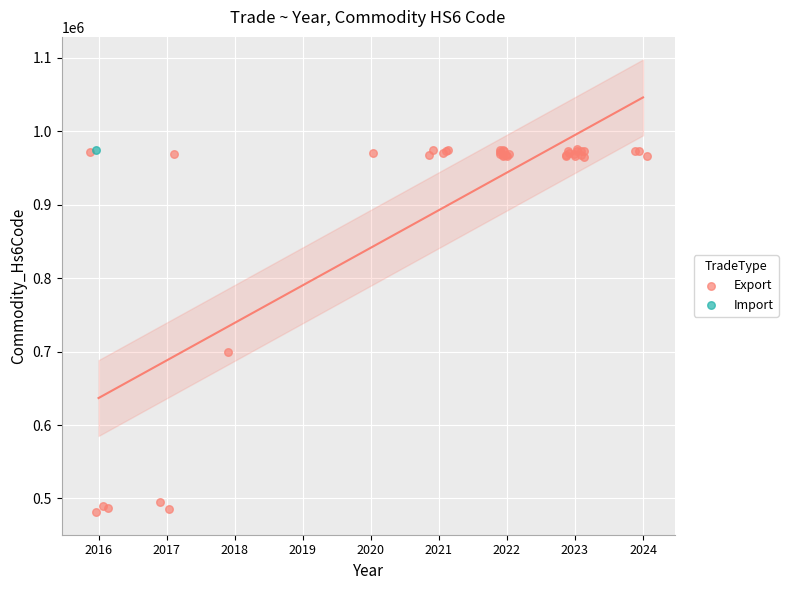

What are all the series names shown in the legend?

Export, Import